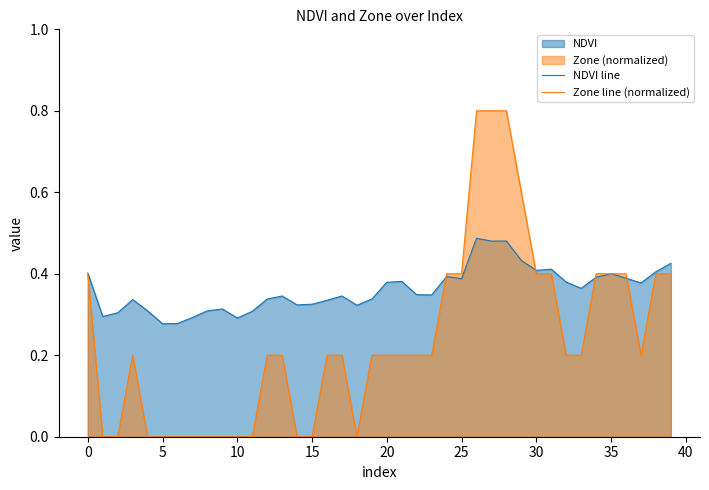

True or false: Zone line (normalized) has a value of 0.1 at 20.

False